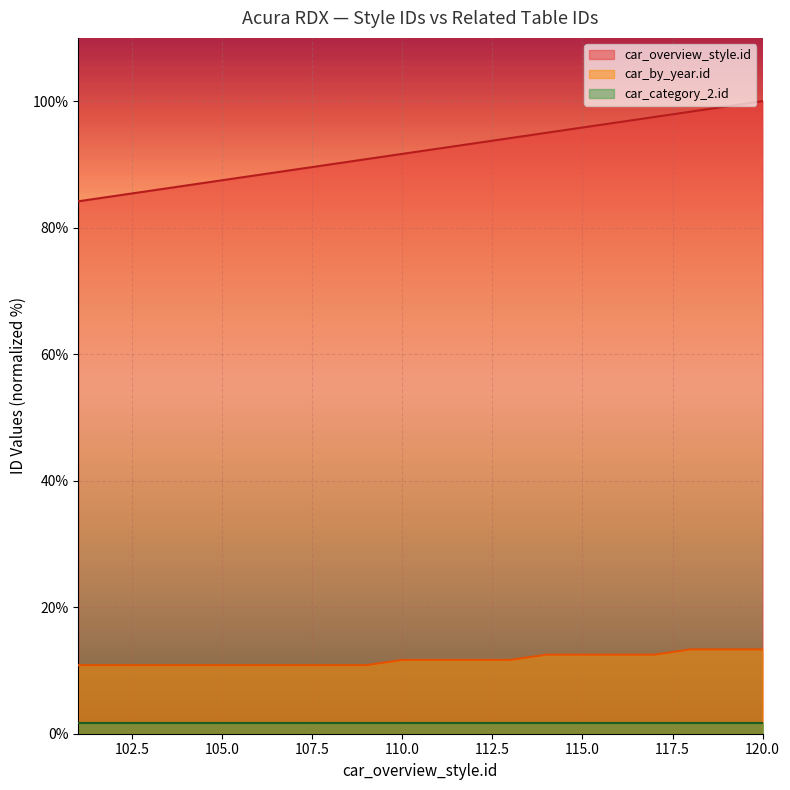

How many data points in car_by_year.id are above 11?

11